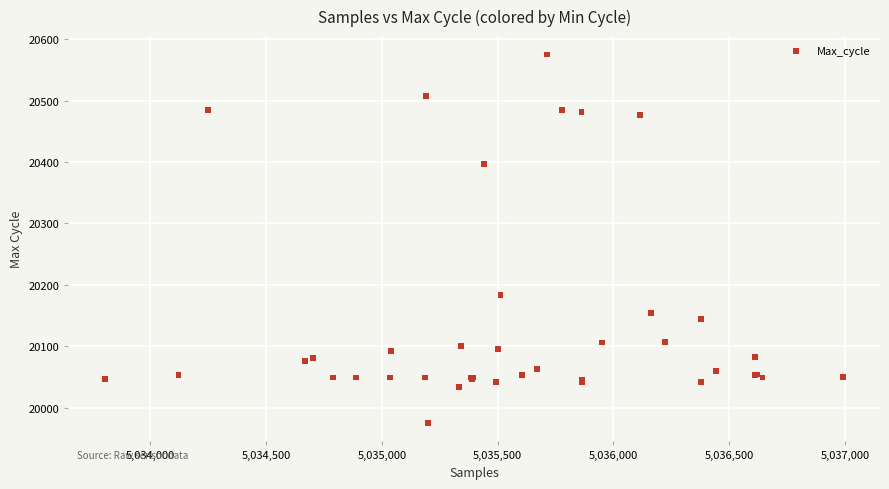

What Y value in the scatter plot is closest to 20275?

20183